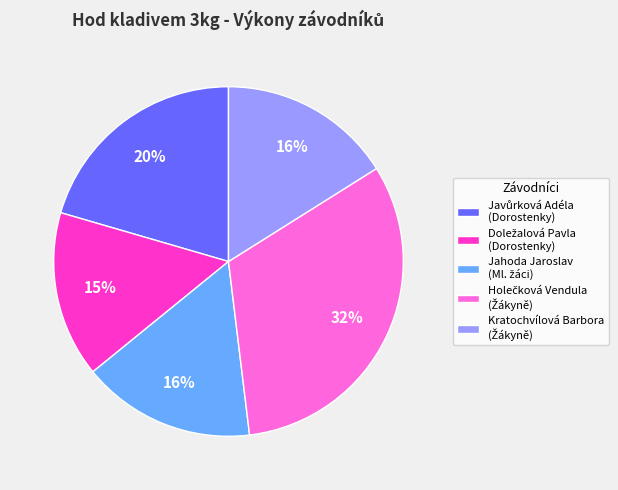

To the nearest percent, what is the average slice percentage?

20%